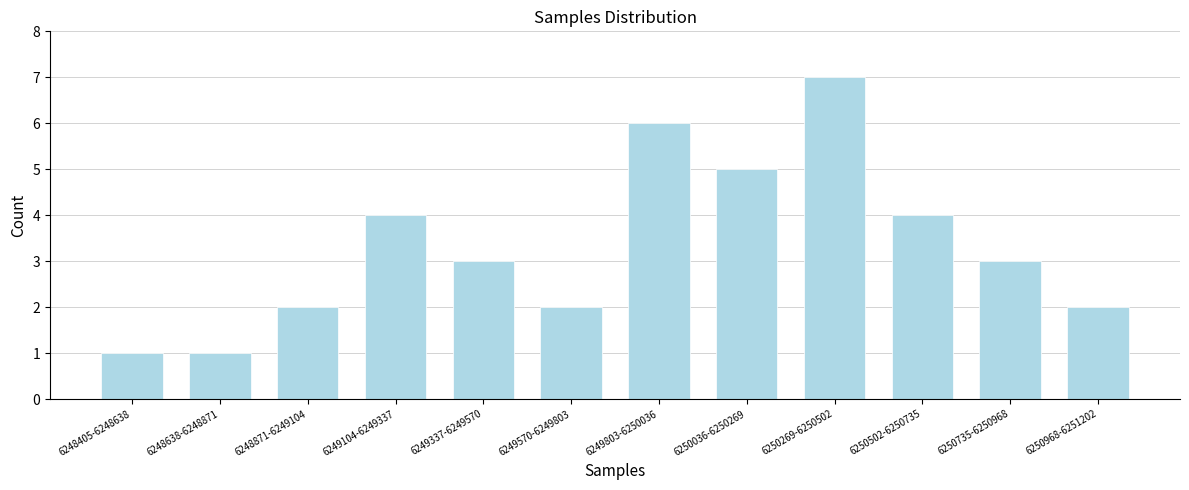

Reading left to right, extract all data points from this chart.

1	1	2	4	3	2	6	5	7	4	3	2